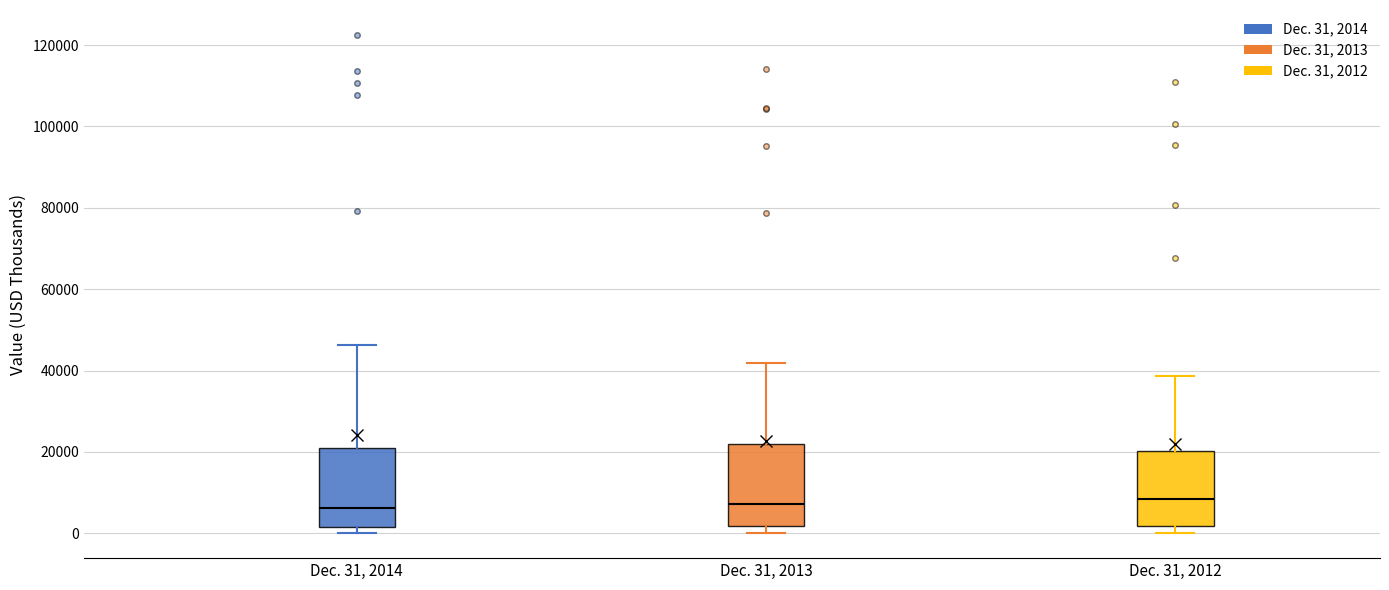

Where is the upper edge of the box for Dec. 31, 2013 on the y-axis? The values are not printed on the chart, so give them approximately, as read against the axis.

22000